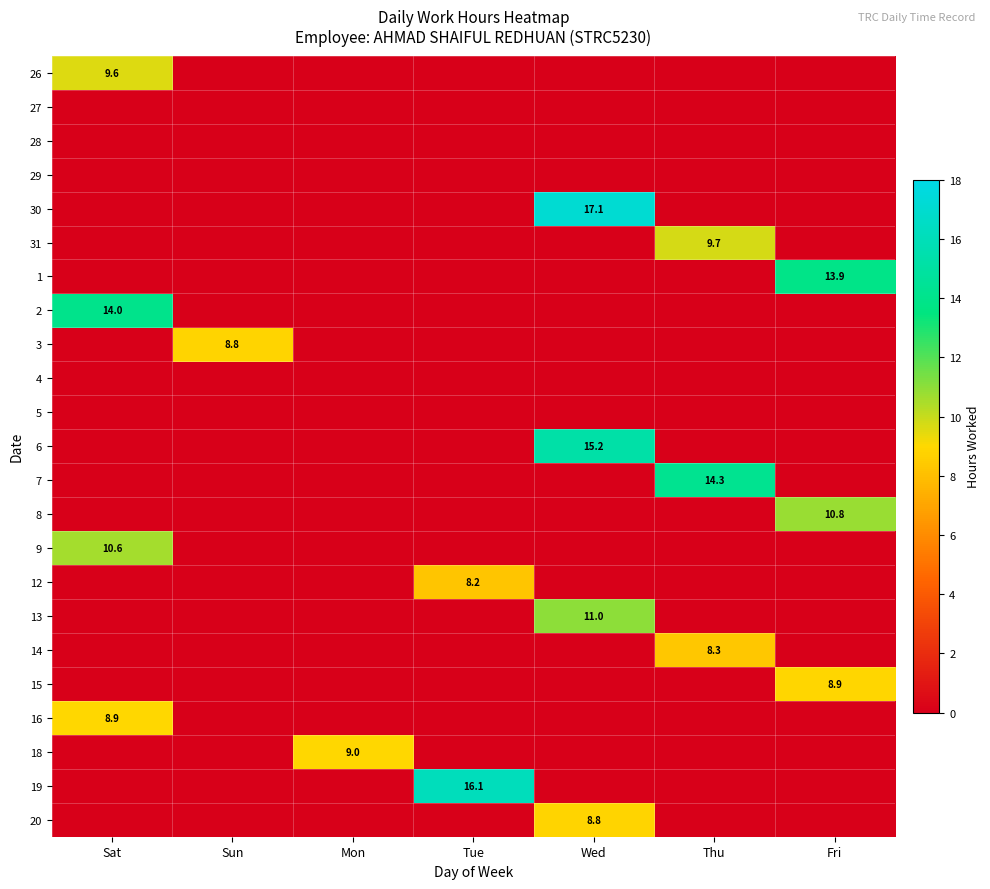

Is it true that 14 equals 4.1 at Thu?

False